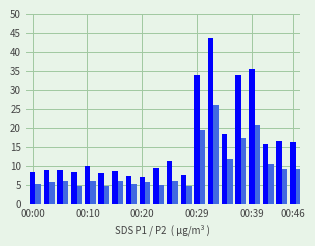

Are the bars horizontal?

No